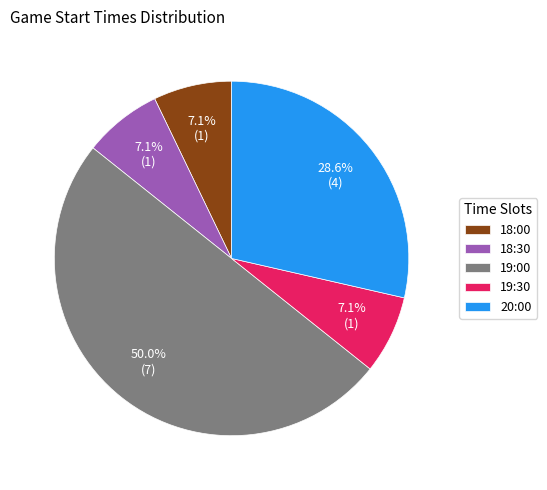

To the nearest percent, what is the combined percentage of 19:30 and 18:30?

14%